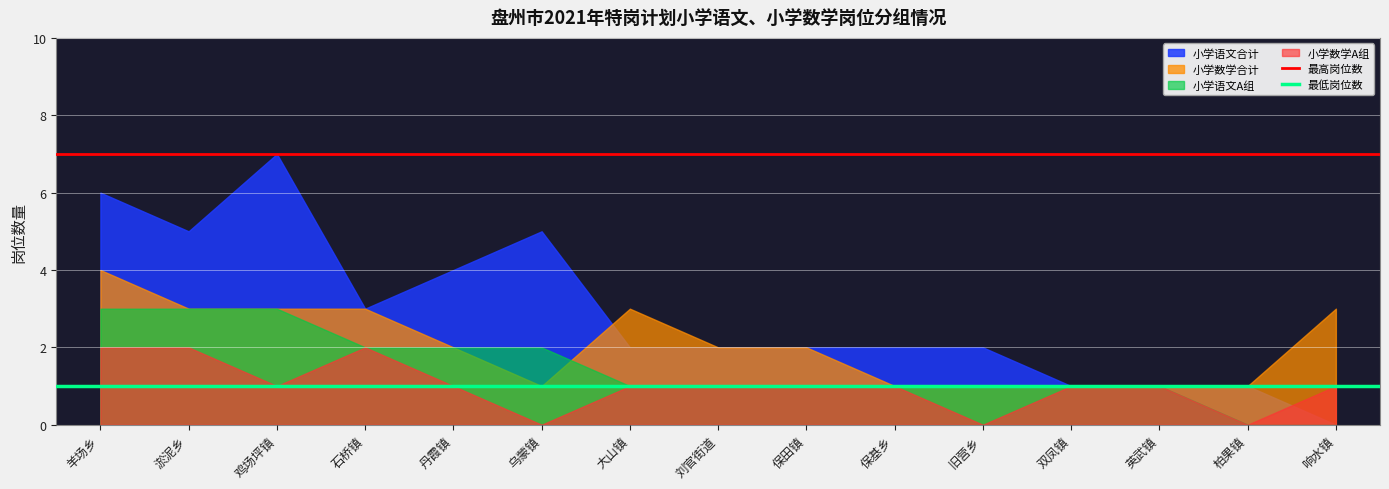

Is it true that 最高岗位数 equals 11 at 羊场乡?

False